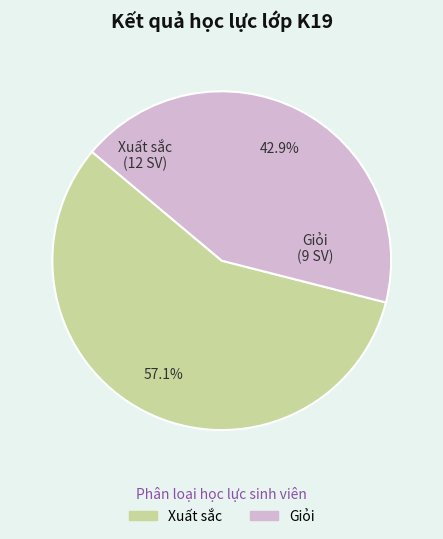

The Giỏi slice represents 57% of the pie. True or false?

False